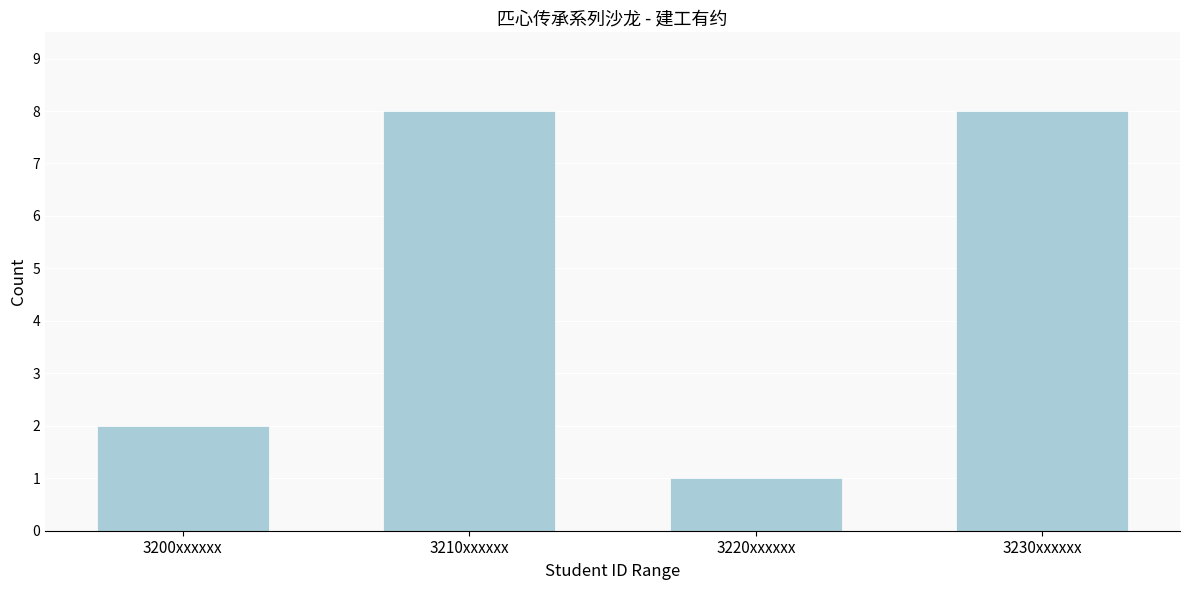

Reading left to right, list all the values displayed in this chart.

3200xxxxxx=2	3210xxxxxx=8	3220xxxxxx=1	3230xxxxxx=8